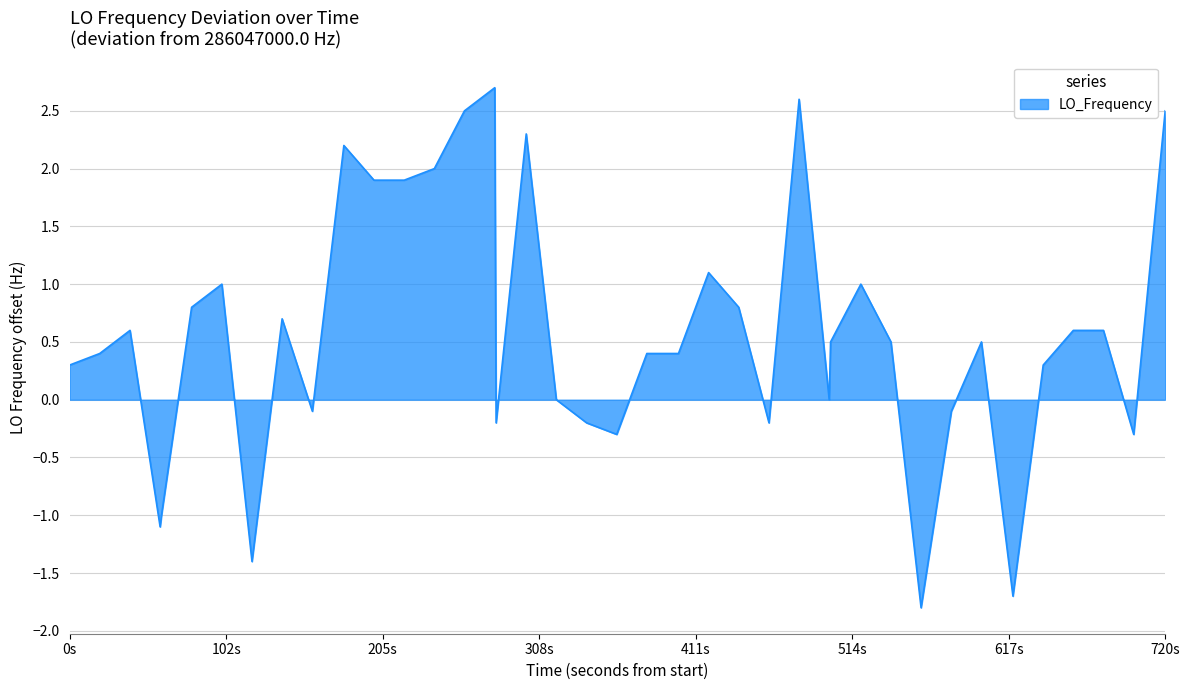

Reading right to left, what are all the values shown in this chart?

2.5	-0.3	0.6	0.6	0.3	-1.7	0.5	-0.1	-1.8	0.5	1.0	0.5	0.0	2.6	-0.2	0.8	1.1	0.4	0.4	-0.3	-0.2	0.0	2.3	-0.2	2.7	2.5	2.0	1.9	1.9	2.2	-0.1	0.7	-1.4	1.0	0.8	-1.0	-1.1	0.6	0.4	0.3